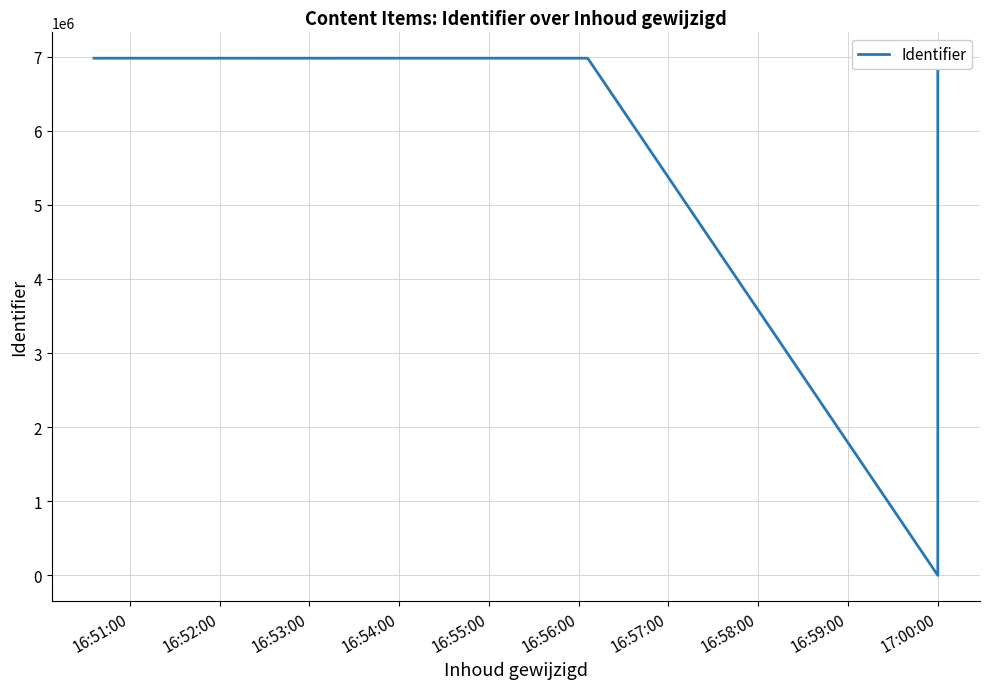

Is this an area chart (filled region under the line)?

No